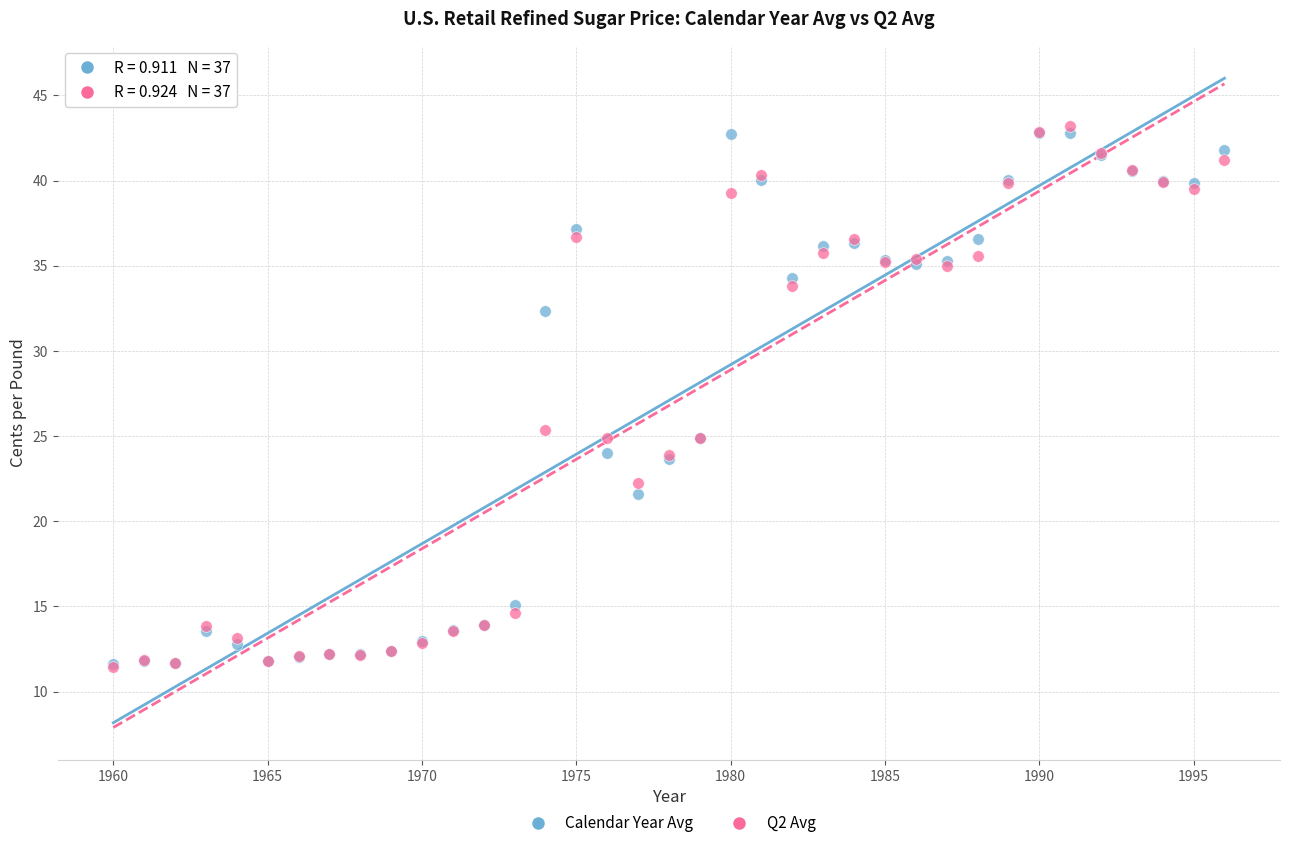

In the Calendar Year Avg series, what Y value is closest to 27?

24.9